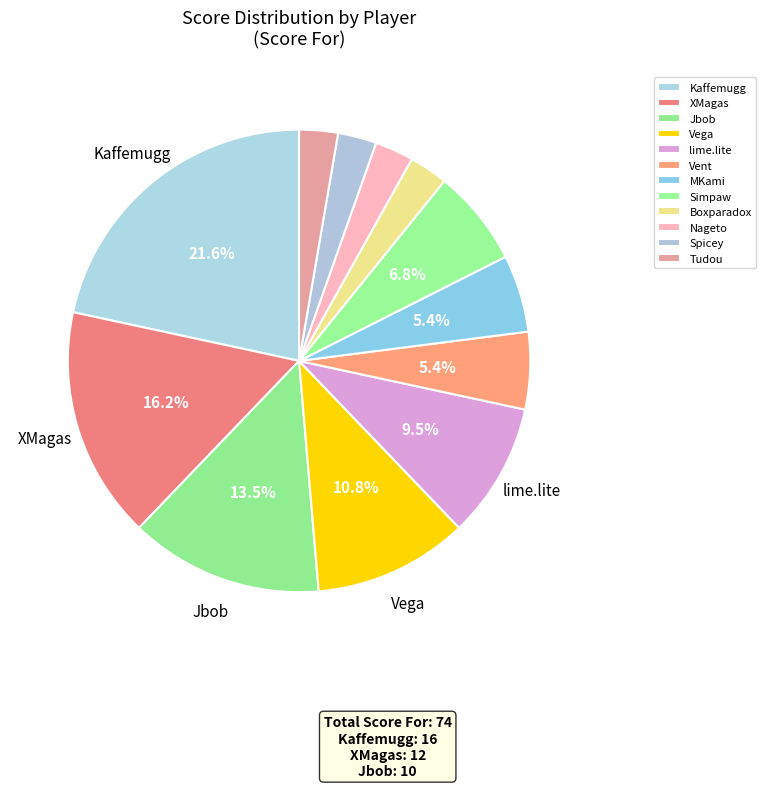

What percentage is the Spicey slice, to the nearest percent?

3%